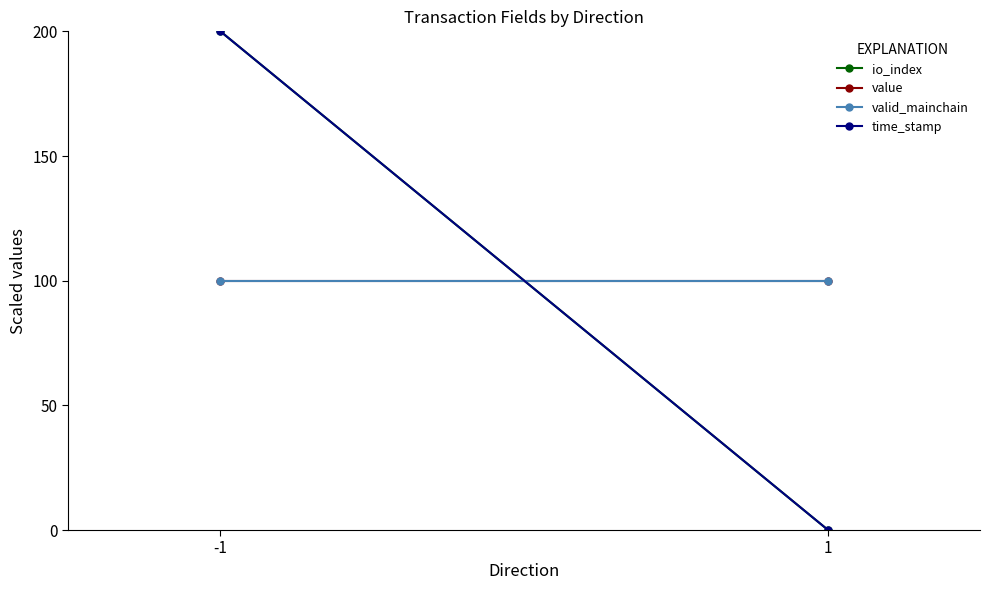

Which category has the lowest value across all series?

1